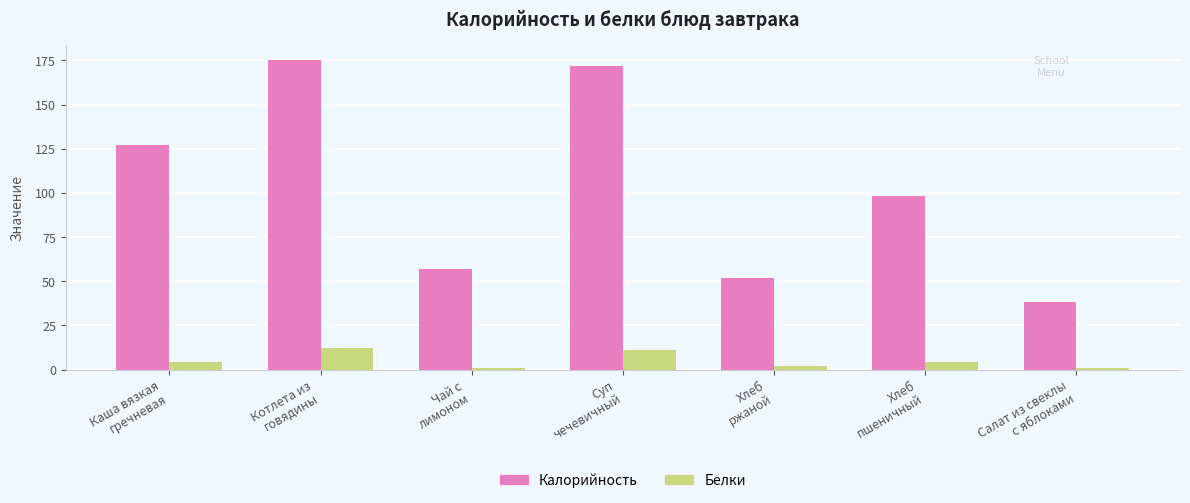

What are all the series names shown in the legend?

Калорийность, Белки